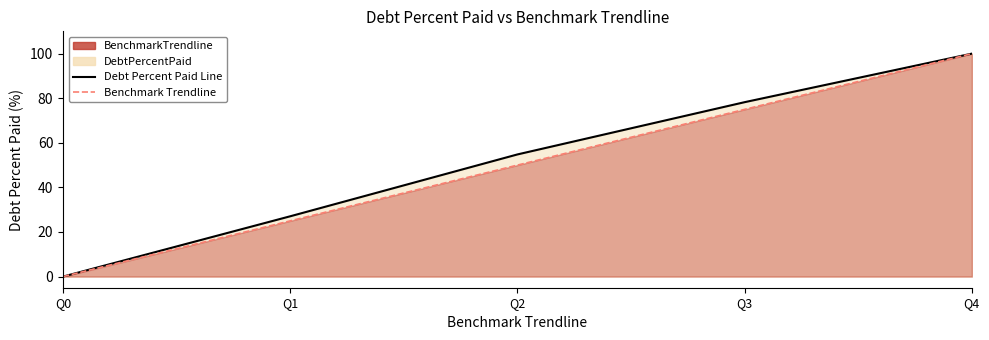

Which series has the largest total across all categories?

Debt Percent Paid Line